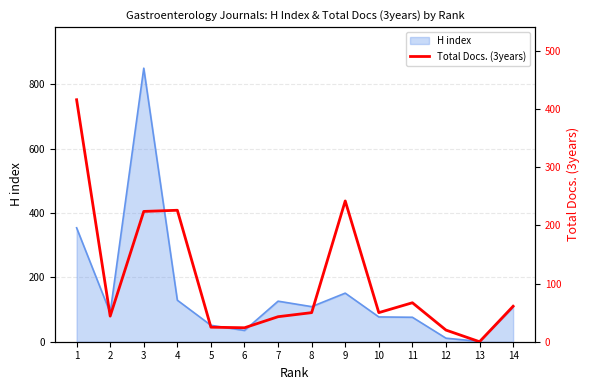

Which has a higher value, 3 or 13?

3